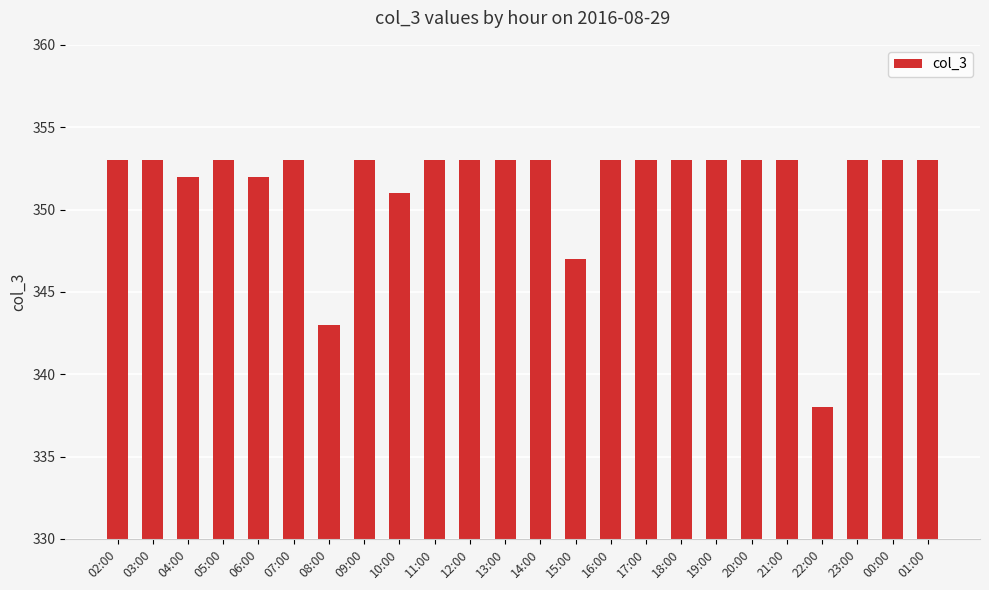

What is the difference between the maximum and second lowest values?

10